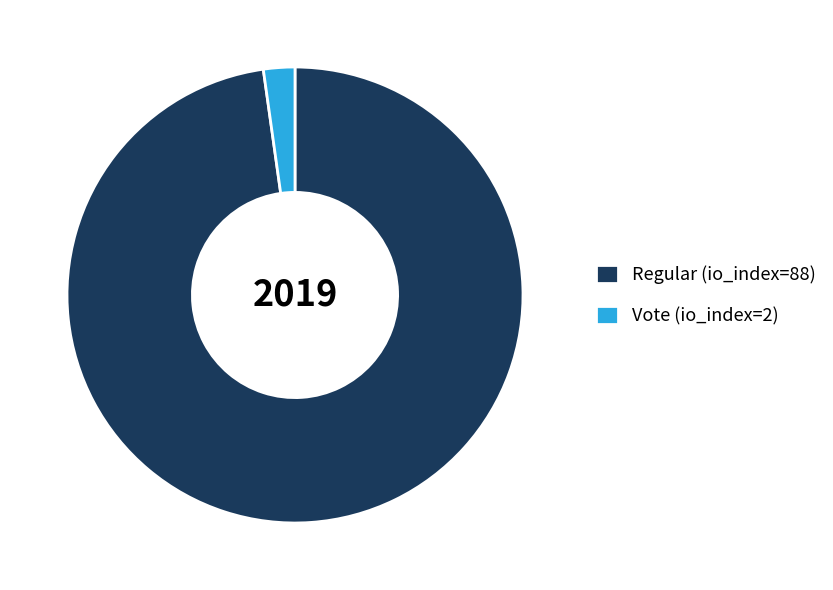

Approximately how many times larger is the value at Regular (io_index=88) compared to Vote (io_index=2)?

44.0